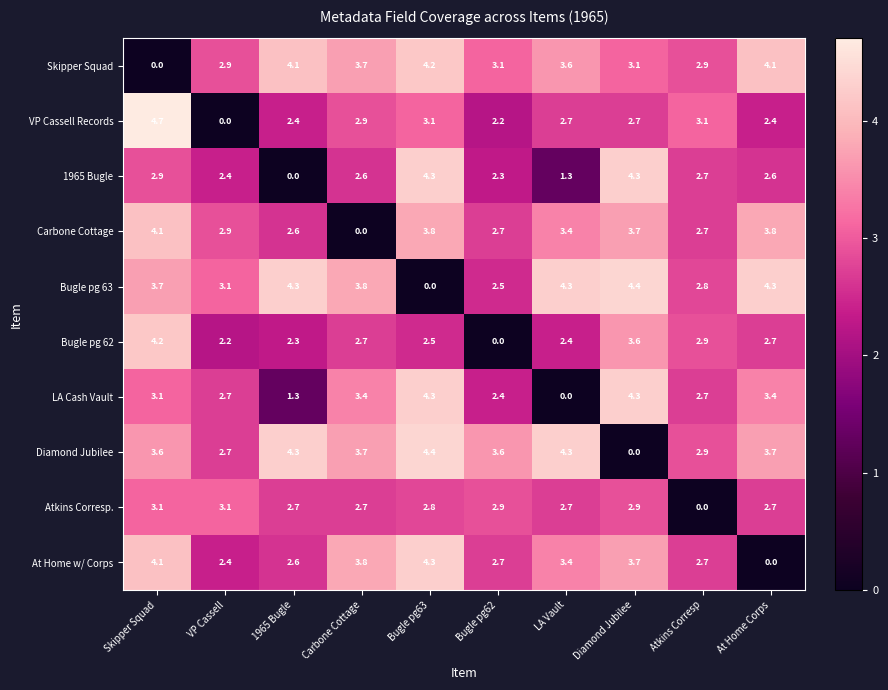

Which series has the largest range (max minus min)?

VP Cassell Records